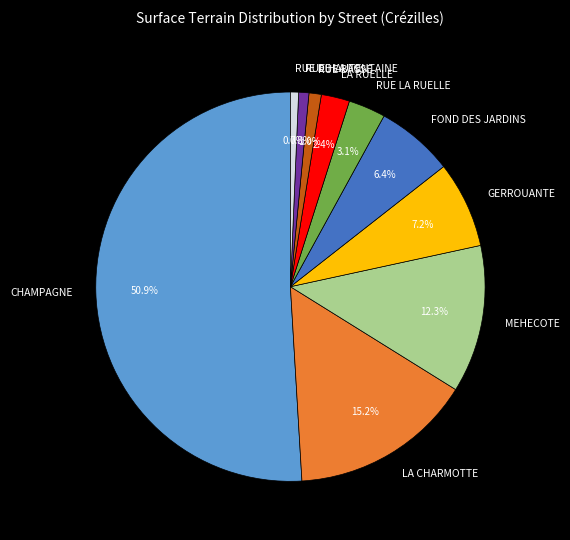

To the nearest percent, what percentage of the pie is CHAMPAGNE?

51%